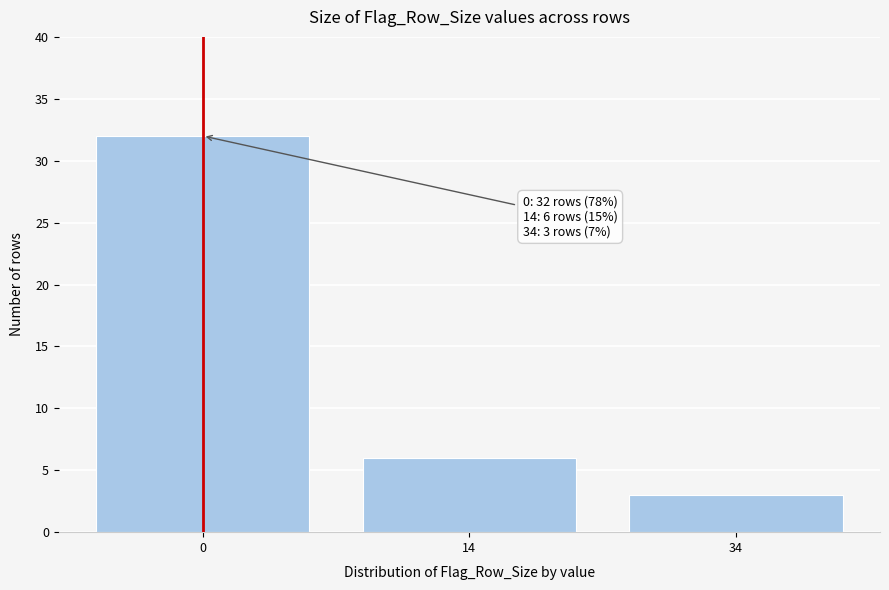

Reading left to right, extract all data points from this chart.

0=32	14=6	34=3